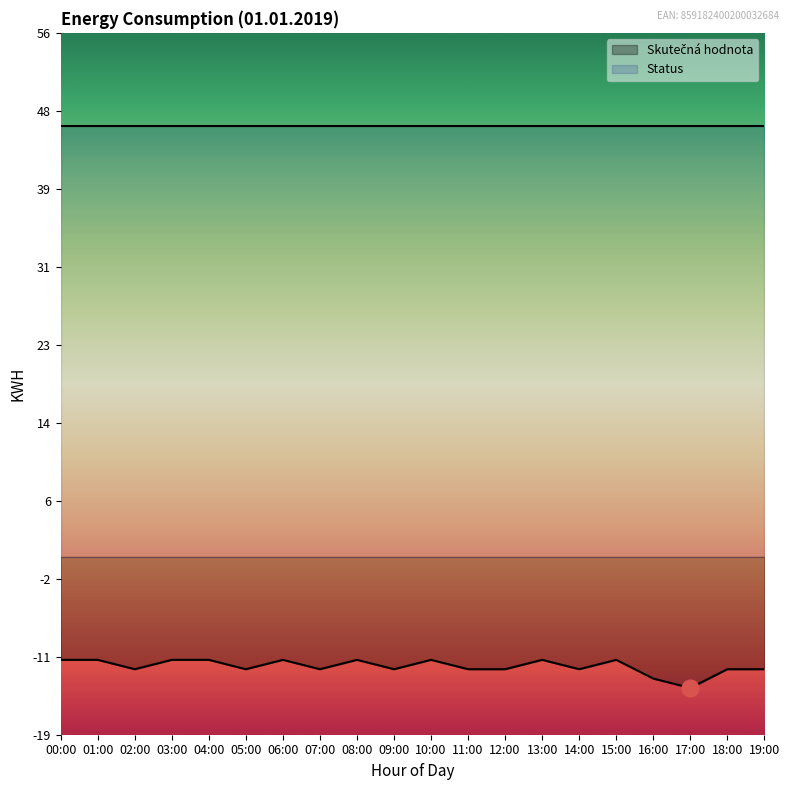

What is the average value?

-12